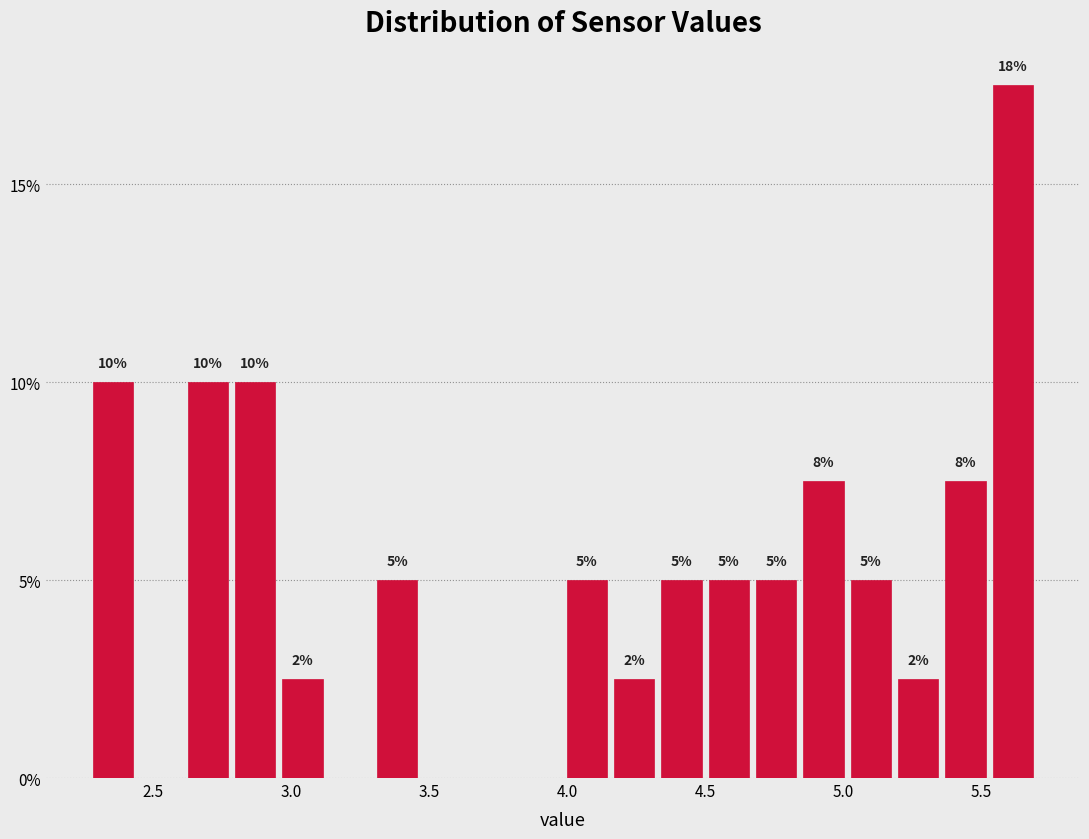

Read against the x-axis, roughly where is the centre of the tallest bar?

5.60